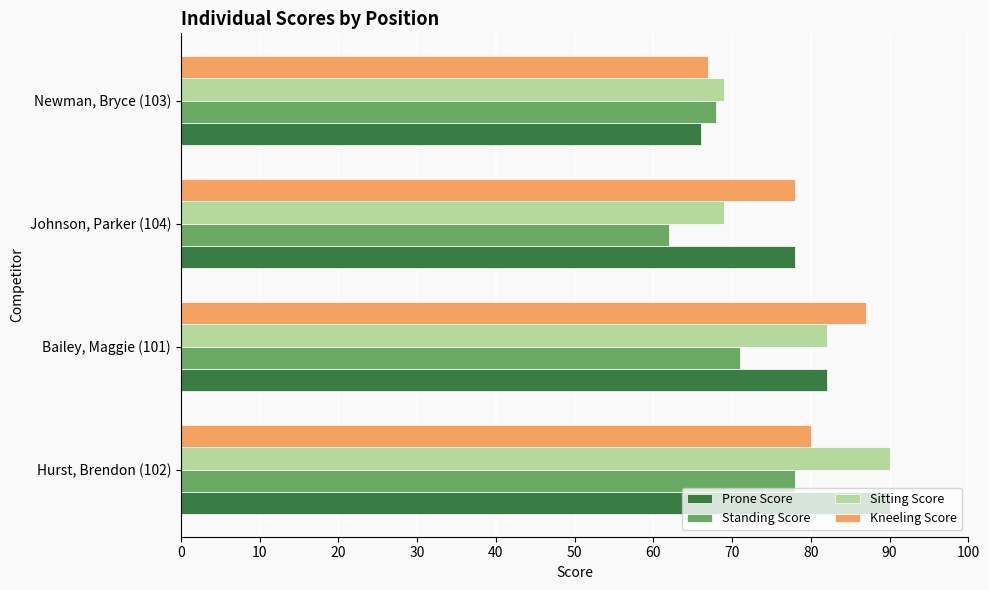

What is the maximum value shown in the chart?

90